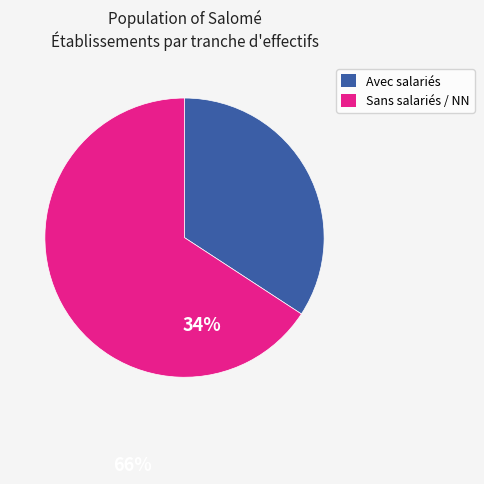

Does any single category account for the majority?

Yes